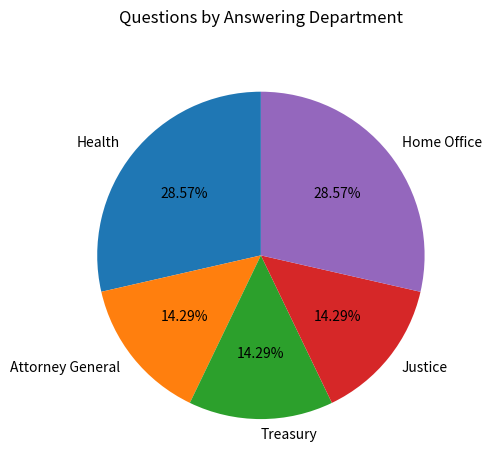

Does Justice account for over 50% of the chart?

No